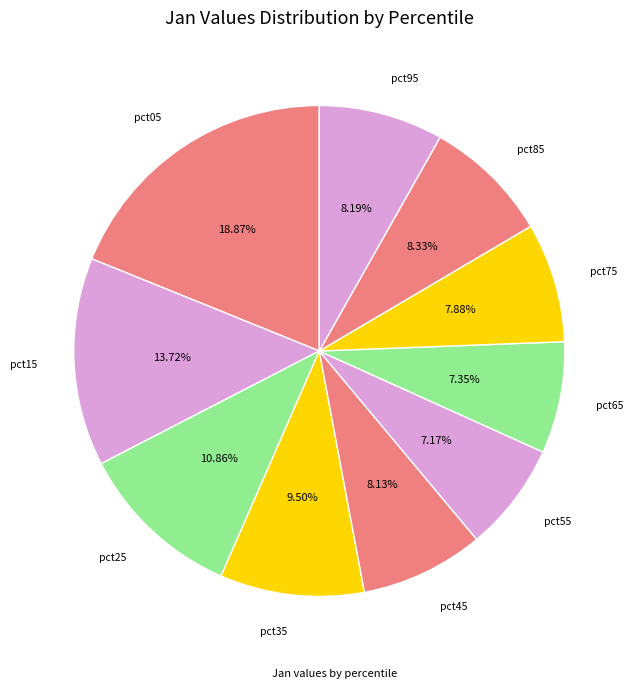

How many segments does this pie chart have?

10